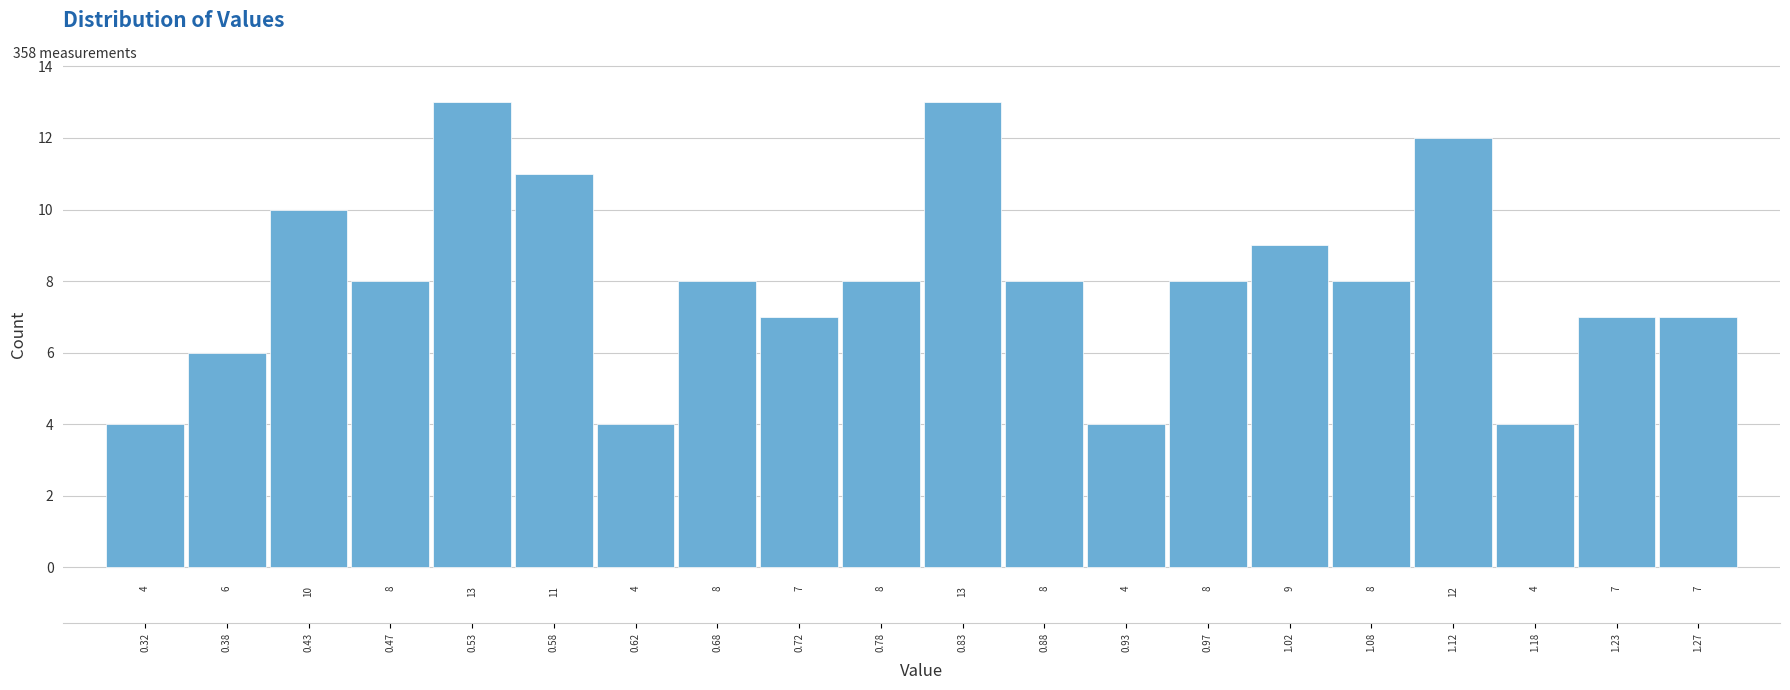

How tall is the bar that spans 0.85 to 0.90 on the x-axis?

8